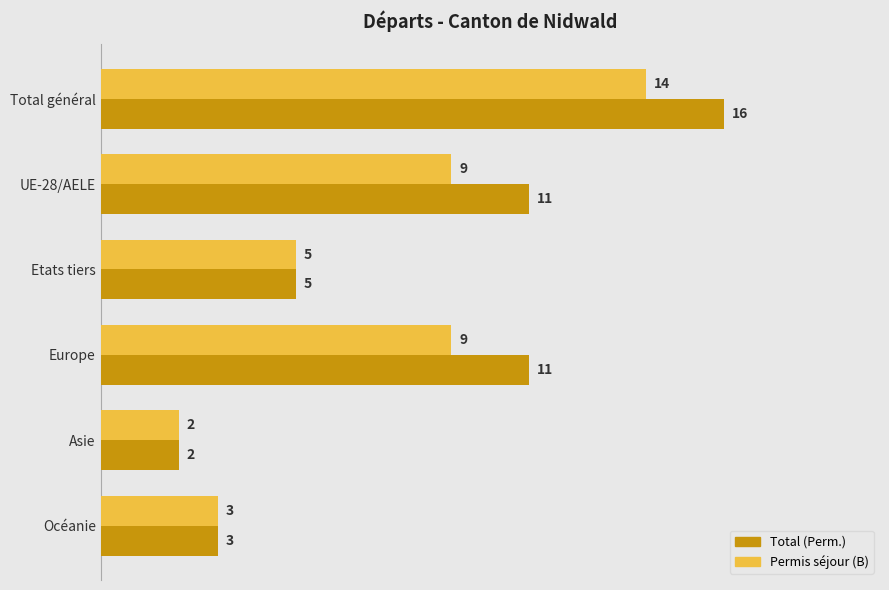

Which series has the widest spread of values?

Total (Perm.)